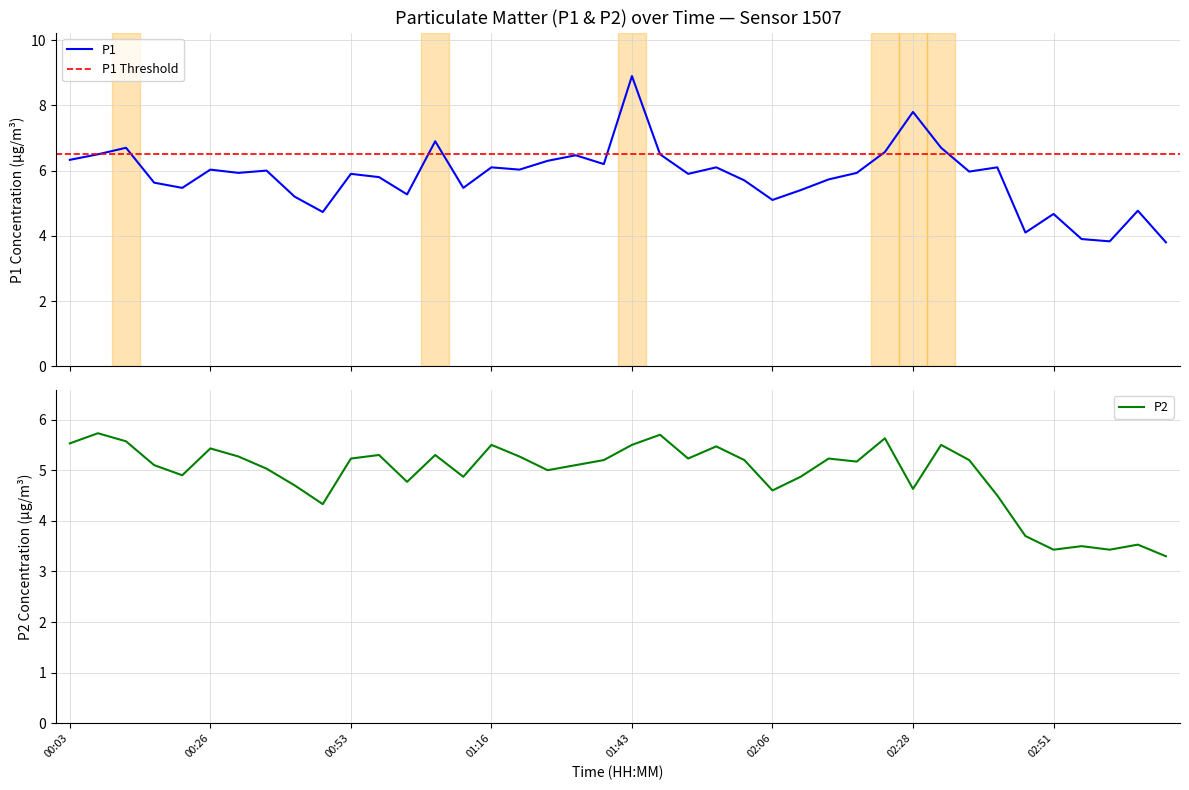

Which series has the largest range (max minus min)?

P1